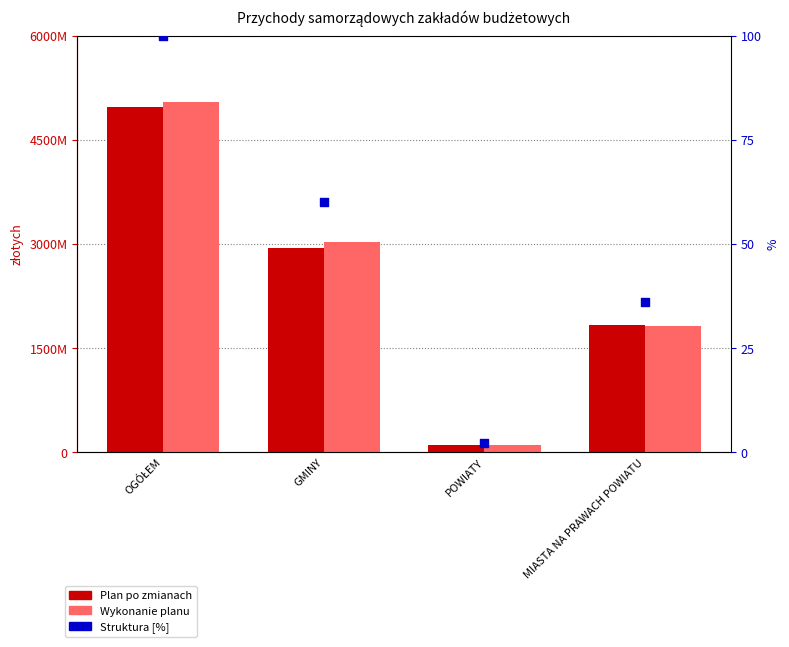

At how many categories does at least one series exceed 4731330765?

1